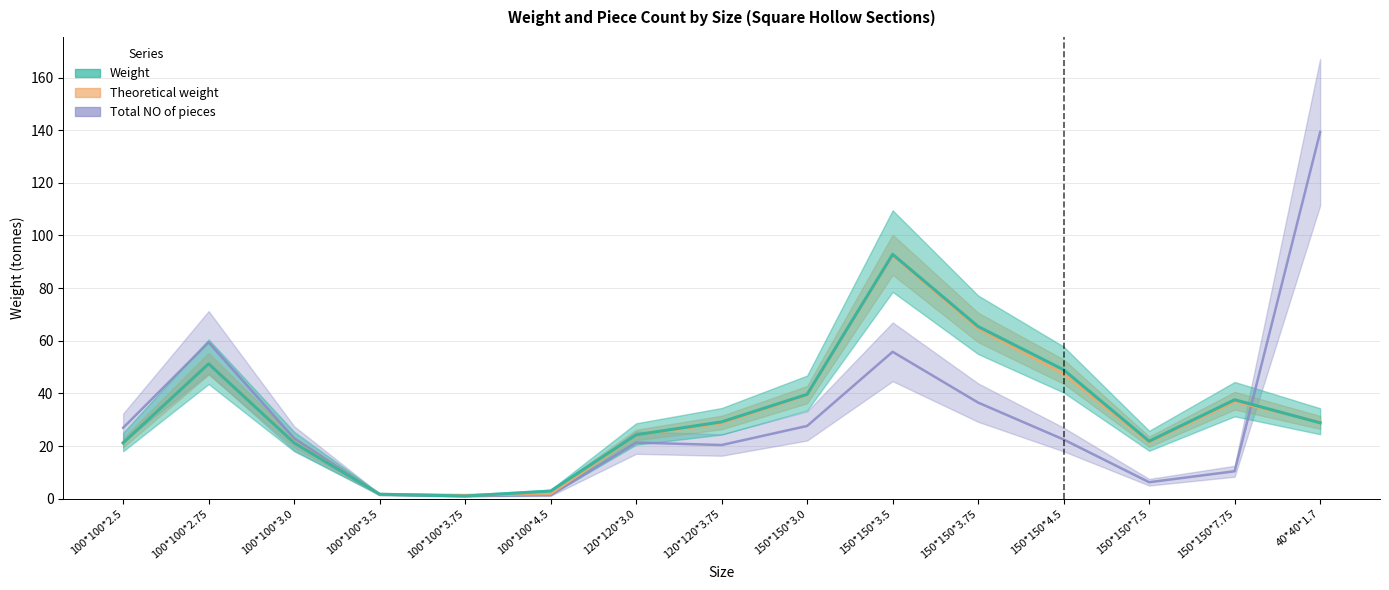

Is it true that Weight equals 51.3 at 100*100*2.75?

True